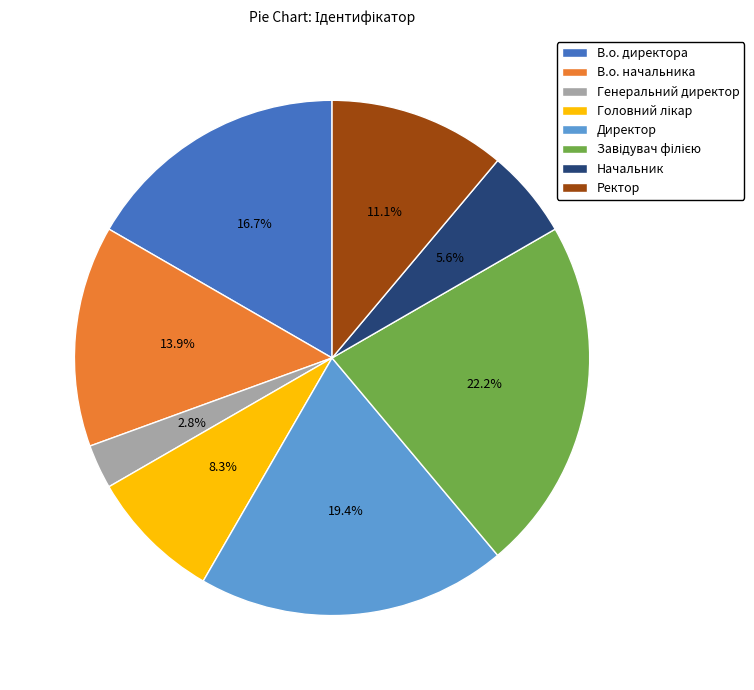

Is it true that Ректор is 1% of the pie?

False